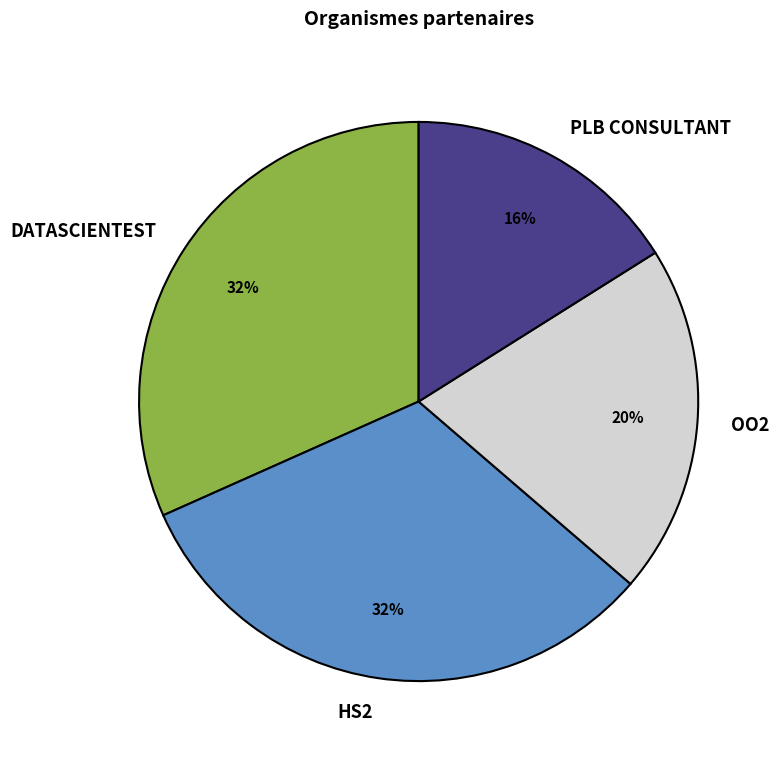

To the nearest percent, what is the difference between the largest and smallest slice percentages?

16%